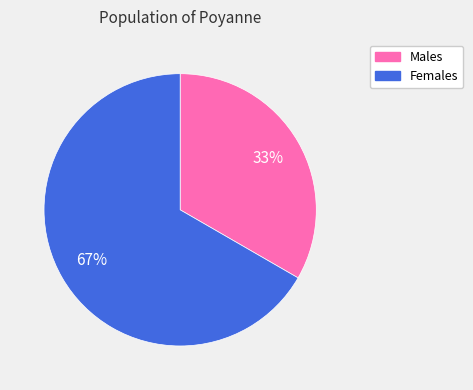

To the nearest percent, what is the average slice percentage?

50%